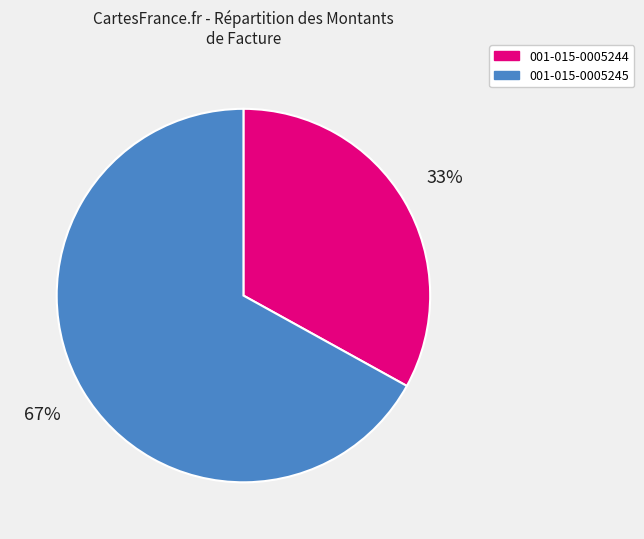

What is the ratio of the value at 001-015-0005245 to the value at 001-015-0005244?

2.0